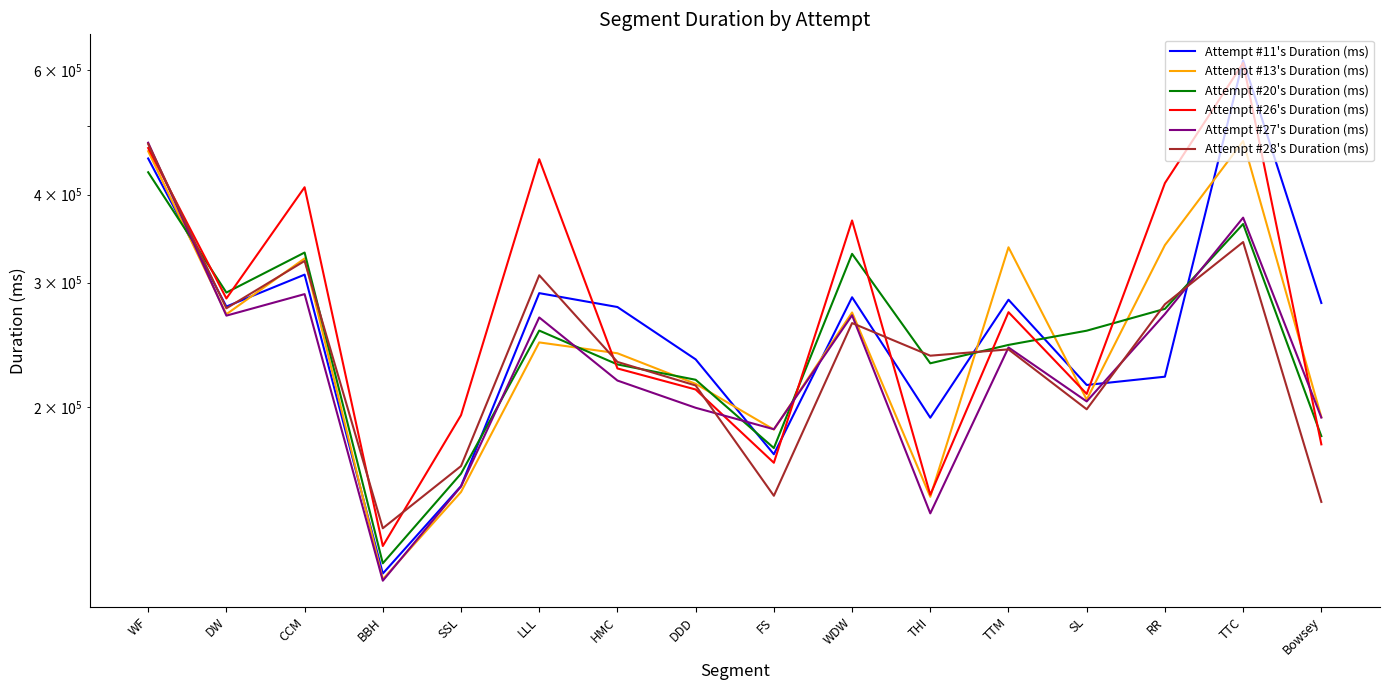

Where do Attempt #26's Duration (ms) and Attempt #28's Duration (ms) first cross each other?

WF and DW